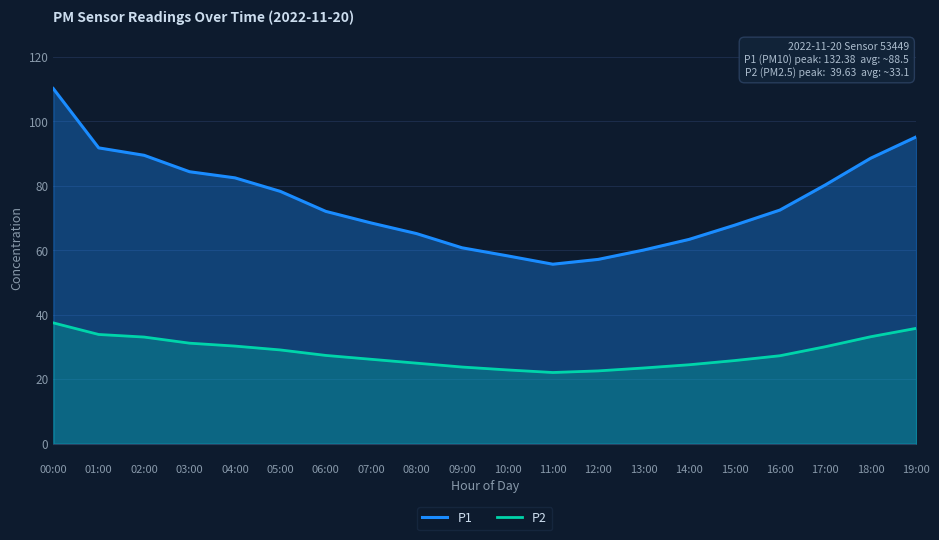

How many lines are shown in the chart?

2